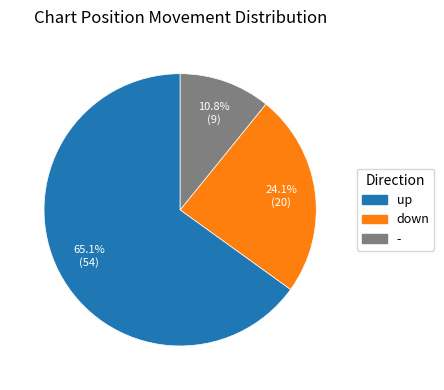

What is the ratio of the value at - to the value at up?

0.2